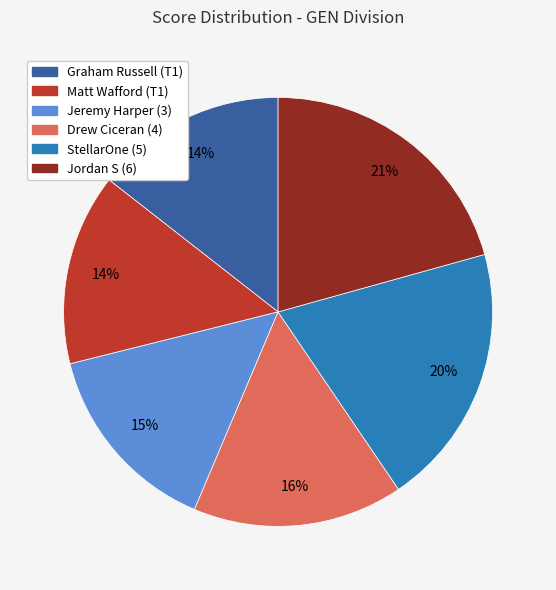

To the nearest percent, what is the combined percentage of Jordan S (6) and StellarOne (5)?

41%